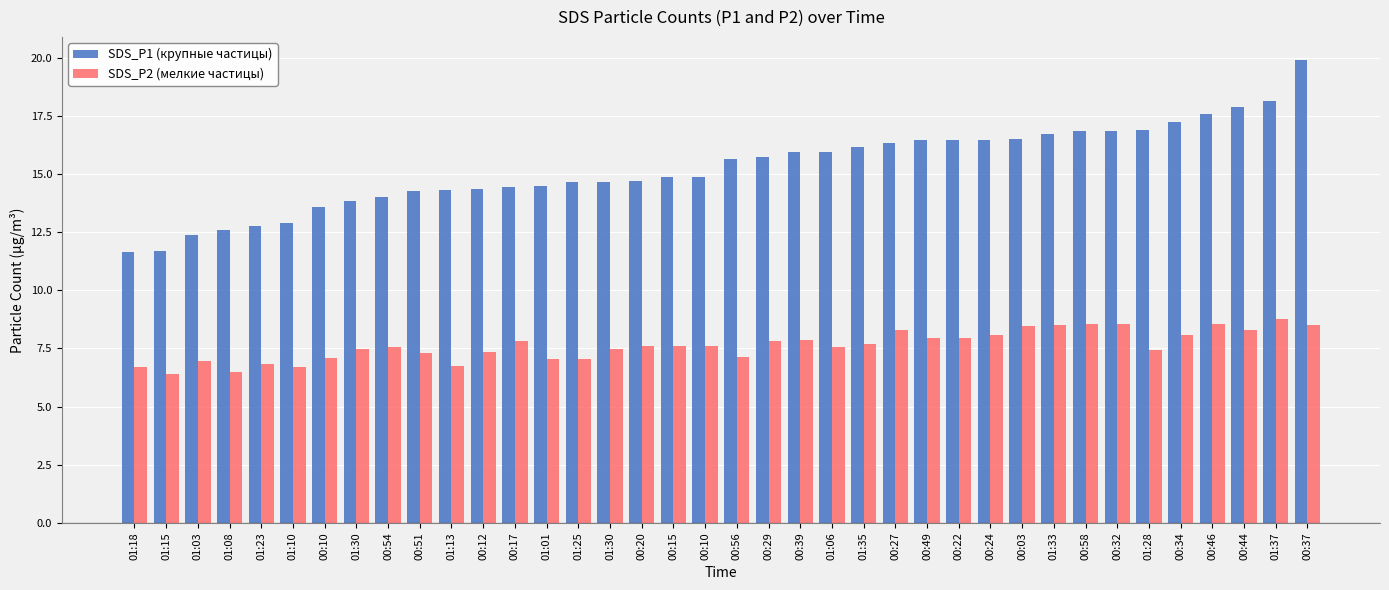

How many data points in SDS_P1 (крупные частицы) are less than 15?

19